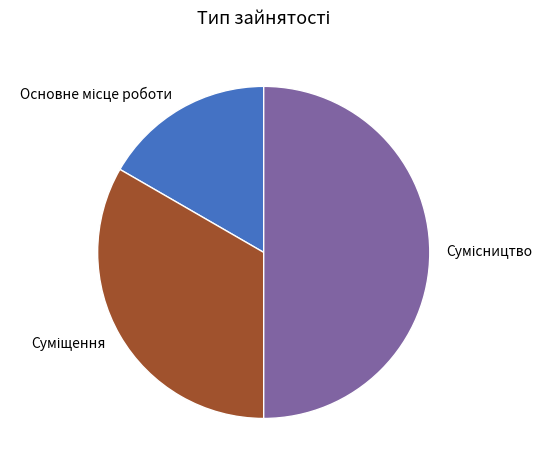

Does Сумісництво account for over 50% of the chart?

No